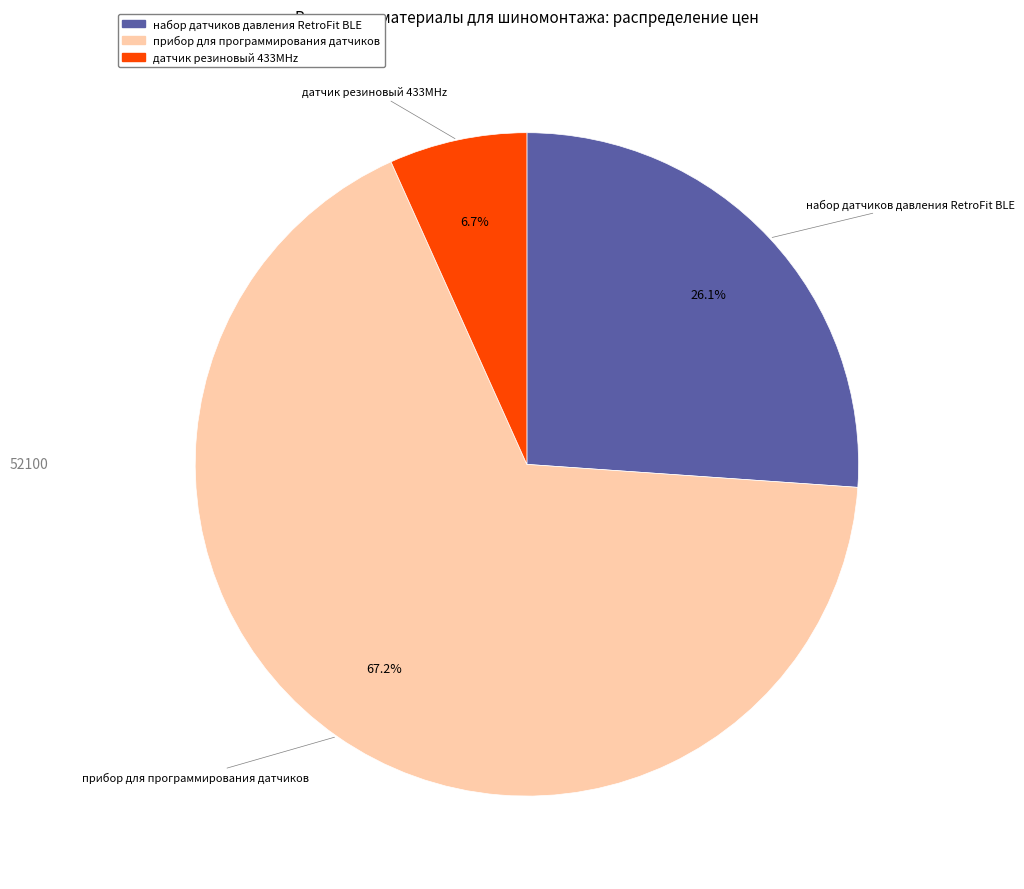

Do датчик резиновый 433MHz and набор датчиков давления RetroFit BLE together represent more than half of the pie?

No